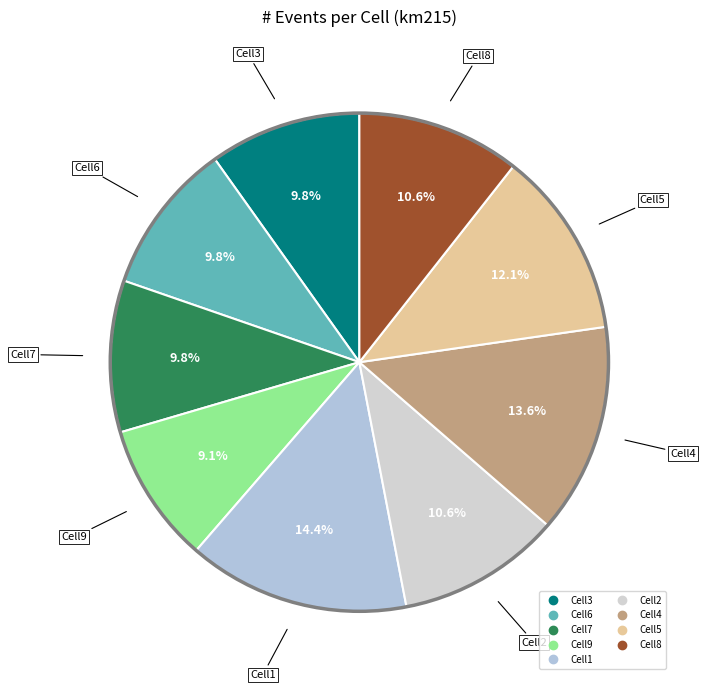

Which has a higher value, Cell4 or Cell1?

Cell1